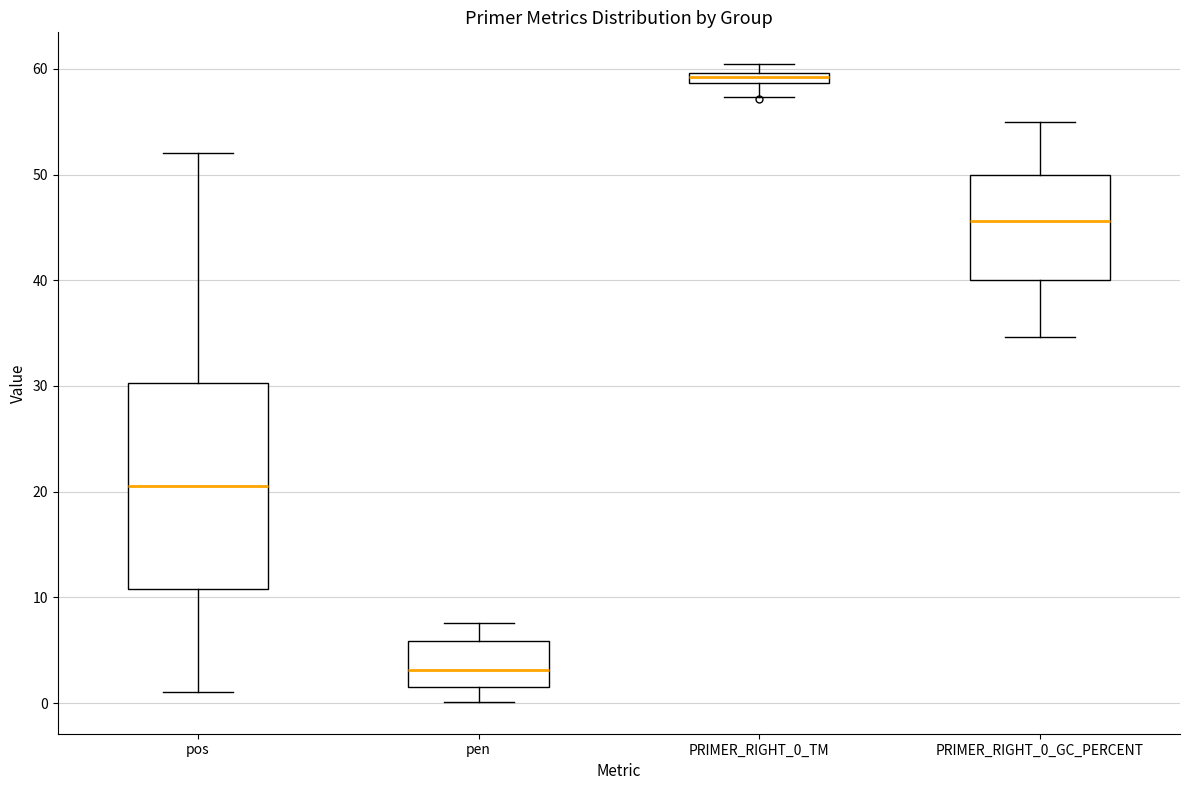

Which box is the tallest, from its lower edge to its upper edge?

pos